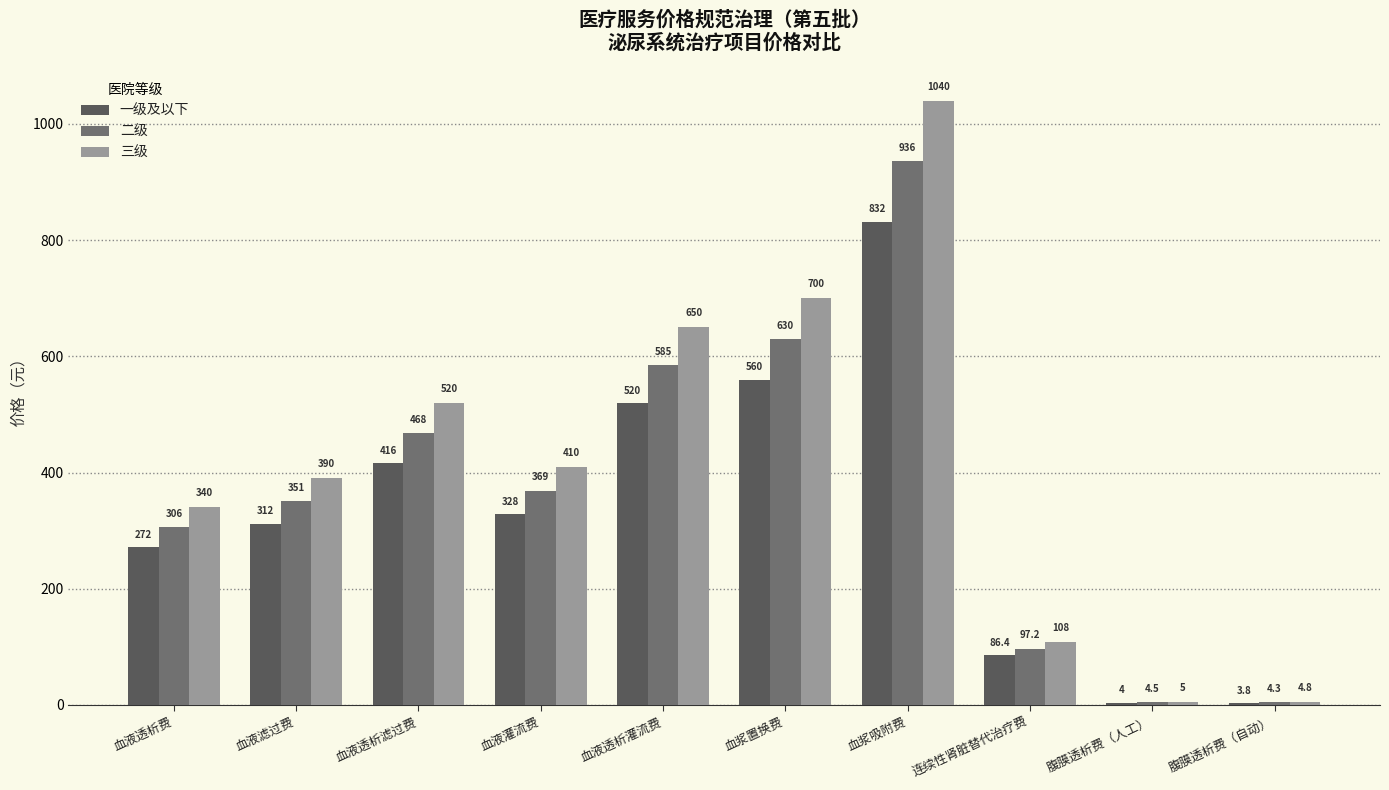

What is the maximum value shown in the chart?

1040.0